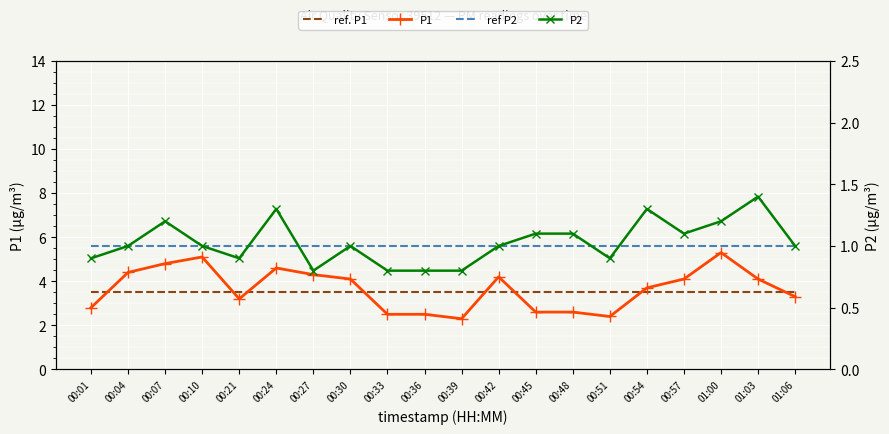

What position from the right is 00:21?

16